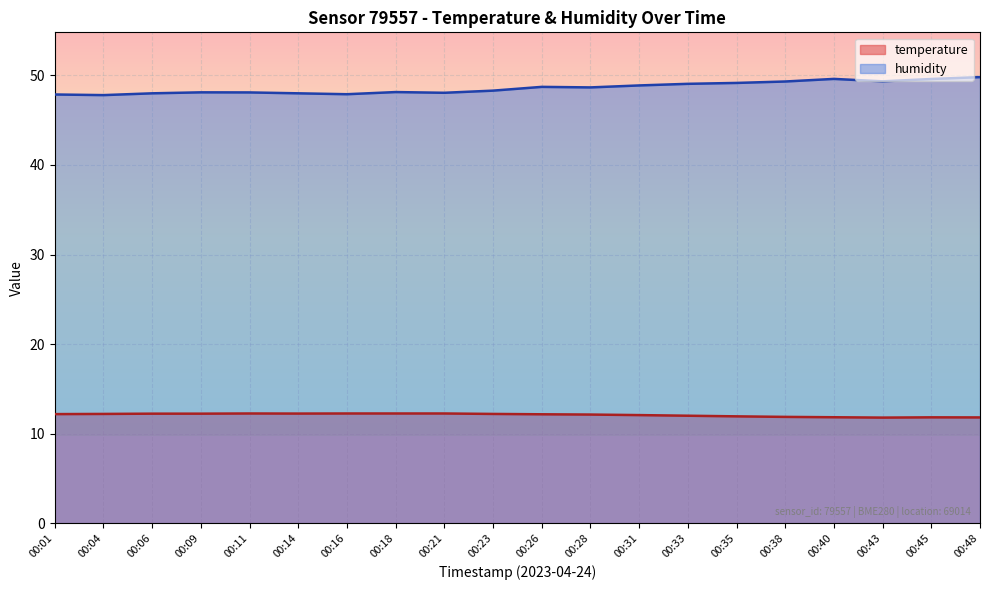

At which label is humidity closest to 48?

00:06